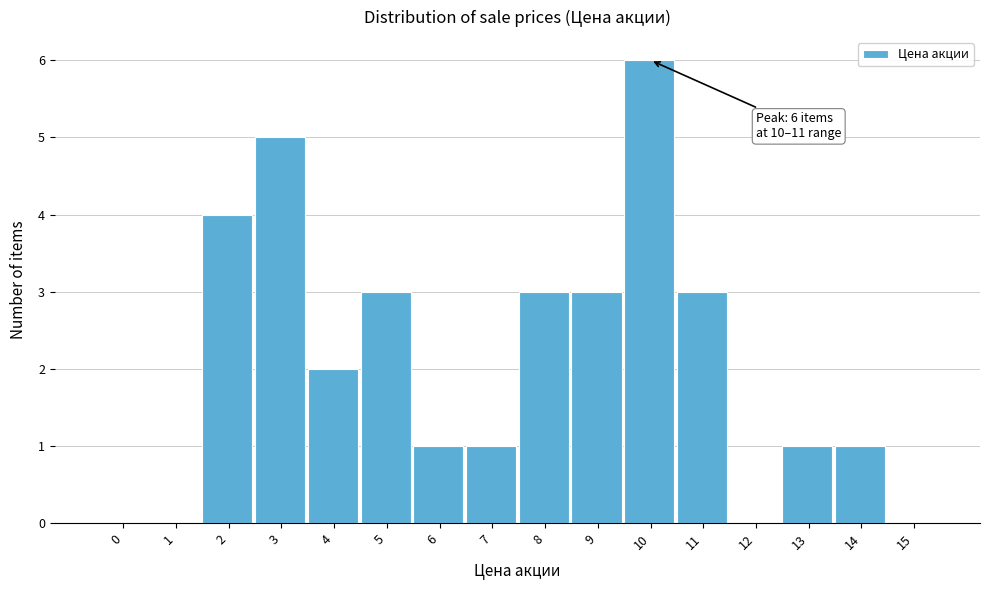

Reading left to right, transcribe all the data shown in this chart.

0=0	1=0	2=4	3=5	4=2	5=3	6=1	7=1	8=3	9=3	10=6	11=3	12=0	13=1	14=1	15=0